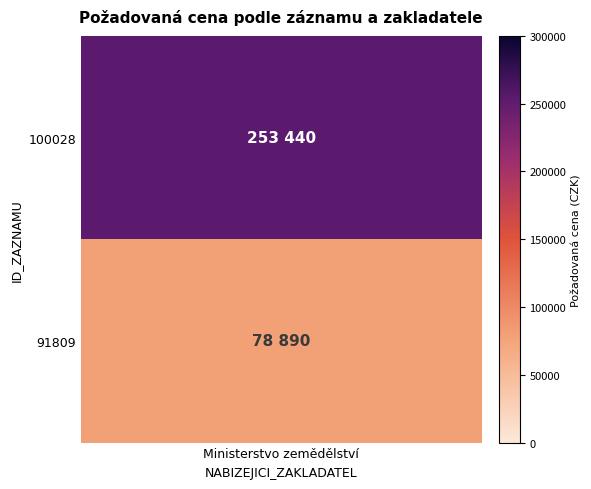

What is the difference between the maximum and minimum values?

174550